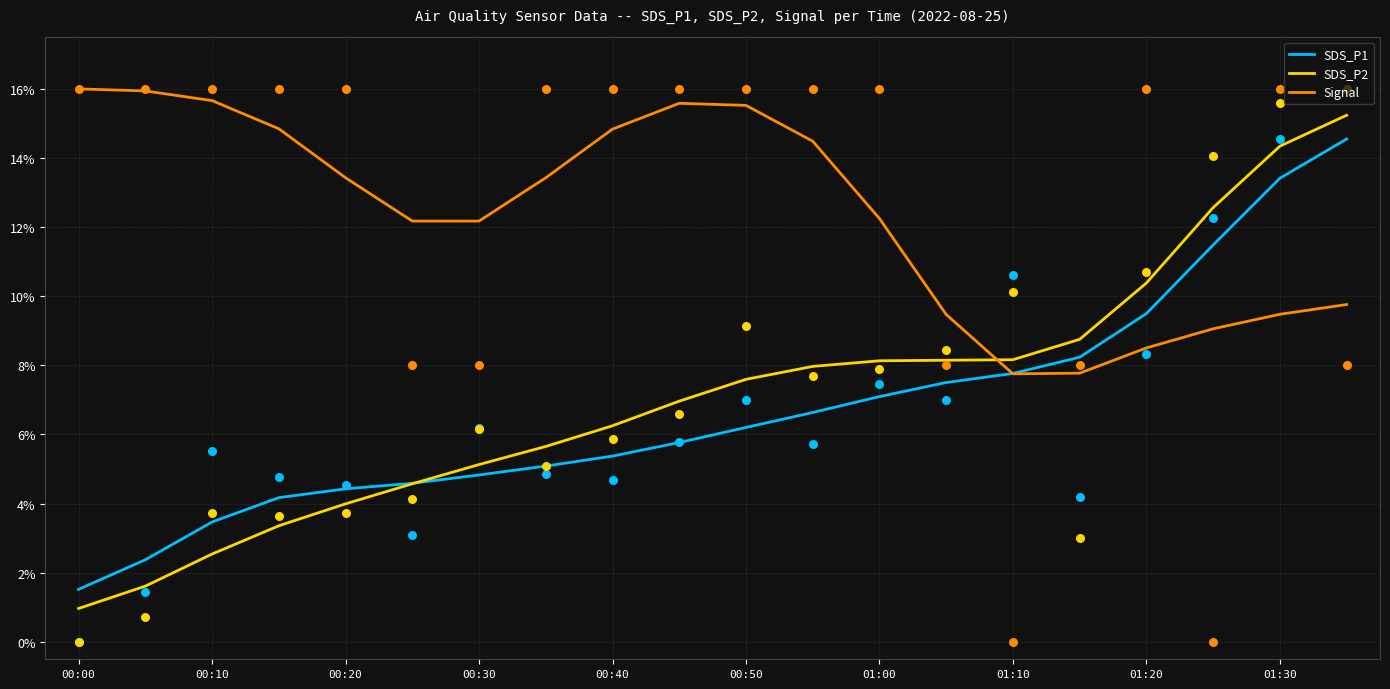

Which series has the largest total across all categories?

Signal